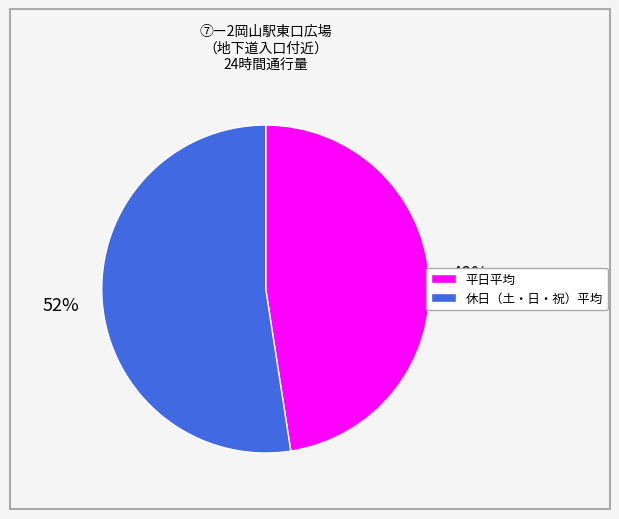

Which has a higher value, 休日（土・日・祝）平均 or 平日平均?

休日（土・日・祝）平均